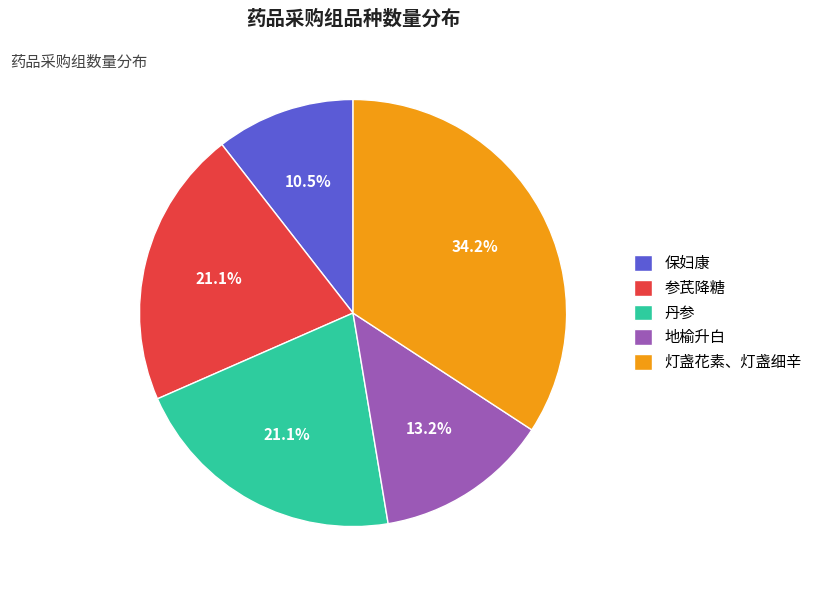

What is the largest slice in the pie chart?

灯盏花素、灯盏细辛